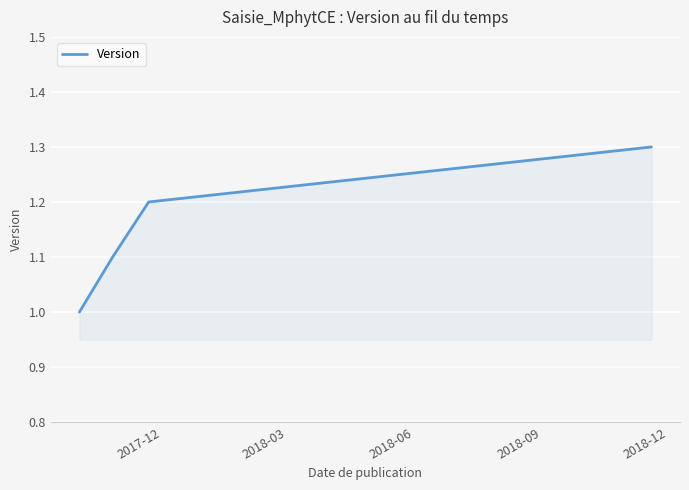

What is the minimum value shown in the chart?

1.0